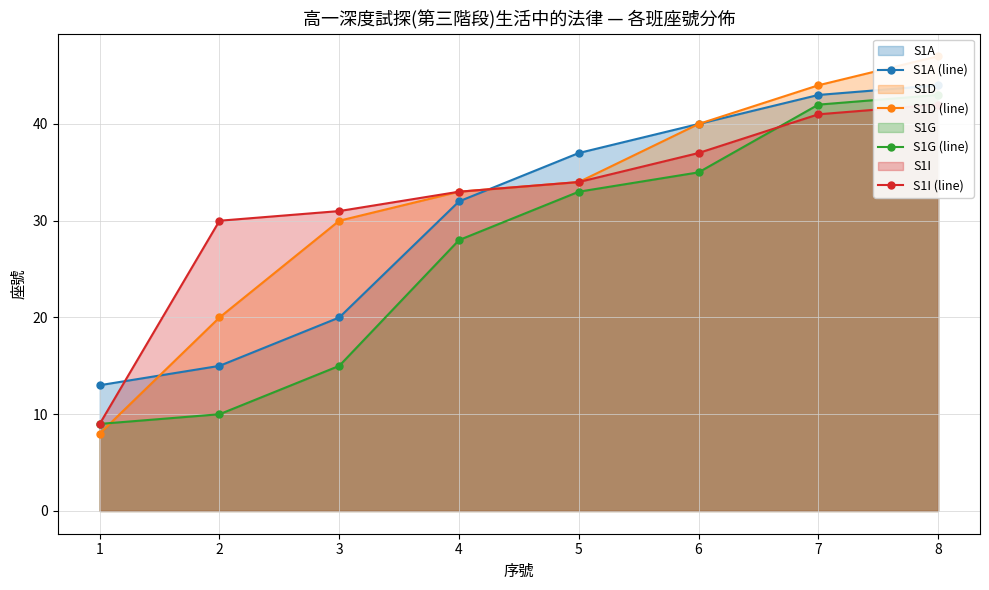

What is the average value of the S1I (line) series?

32